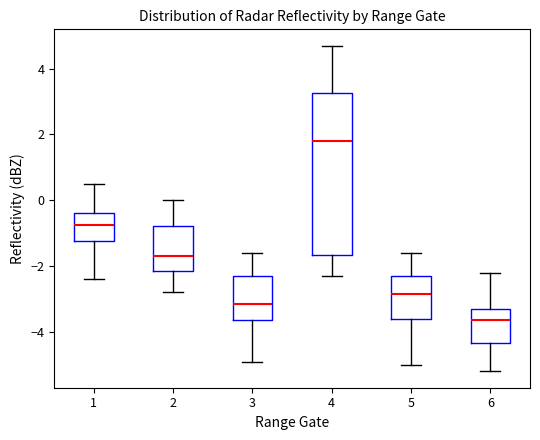

Reading left to right, read every box against the y-axis: the position of its median line, the range the box covers, and the ends of its whiskers. The values are not printed on the chart, so give them approximately, as read against the axis.

1: median -0.8, box -1.2 to -0.4, whiskers -2.4 to 0.6
2: median -1.6, box -2.2 to -0.8, whiskers -2.8 to 0.0
3: median -3.2, box -3.6 to -2.2, whiskers -4.8 to -1.6
4: median 1.8, box -1.6 to 3.2, whiskers -2.2 to 4.8
5: median -2.8, box -3.6 to -2.2, whiskers -5.0 to -1.6
6: median -3.6, box -4.4 to -3.2, whiskers -5.2 to -2.2